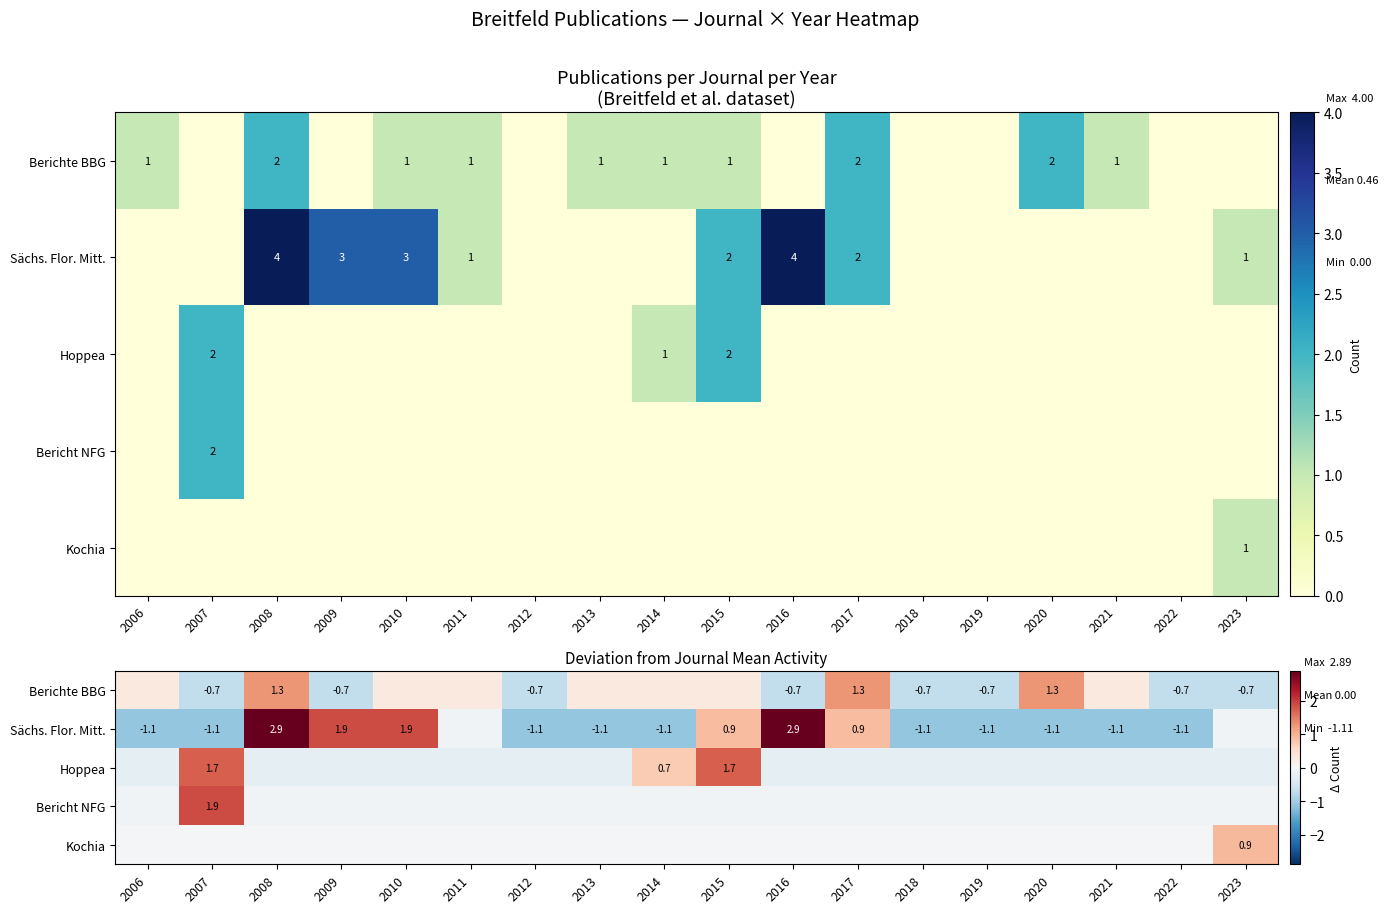

What is the sum of the Sächs. Flor. Mitt. values at 2017 and 2010?

2.8